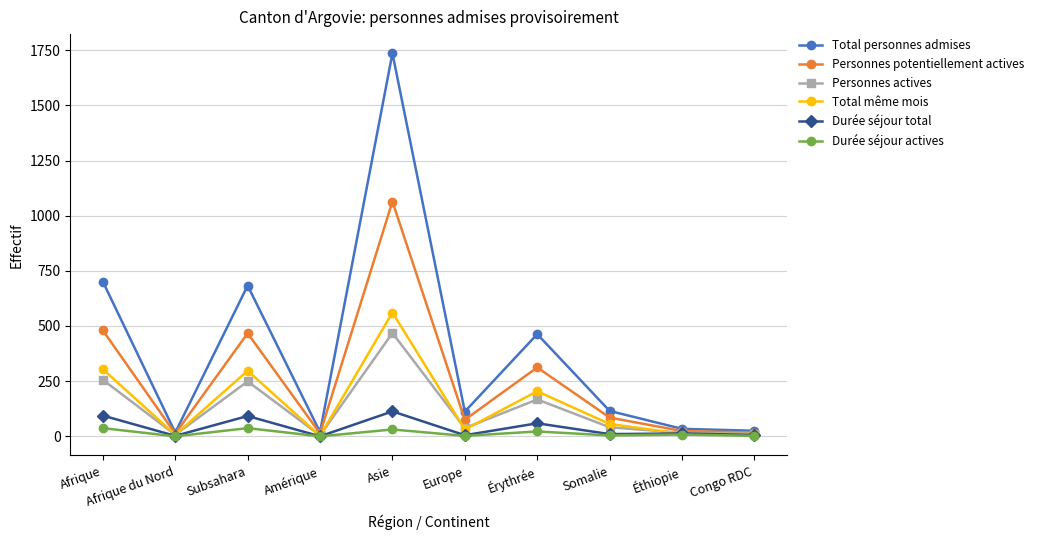

Which series changed the most between Subsahara and Asie?

Total personnes admises